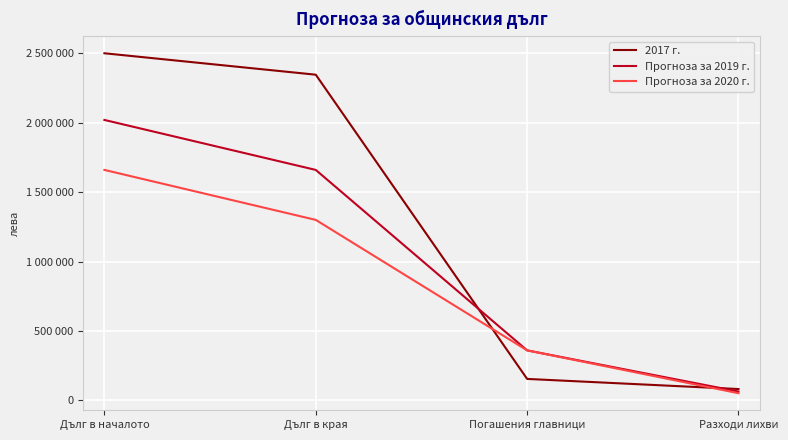

What position from the right is Дълг в края?

3